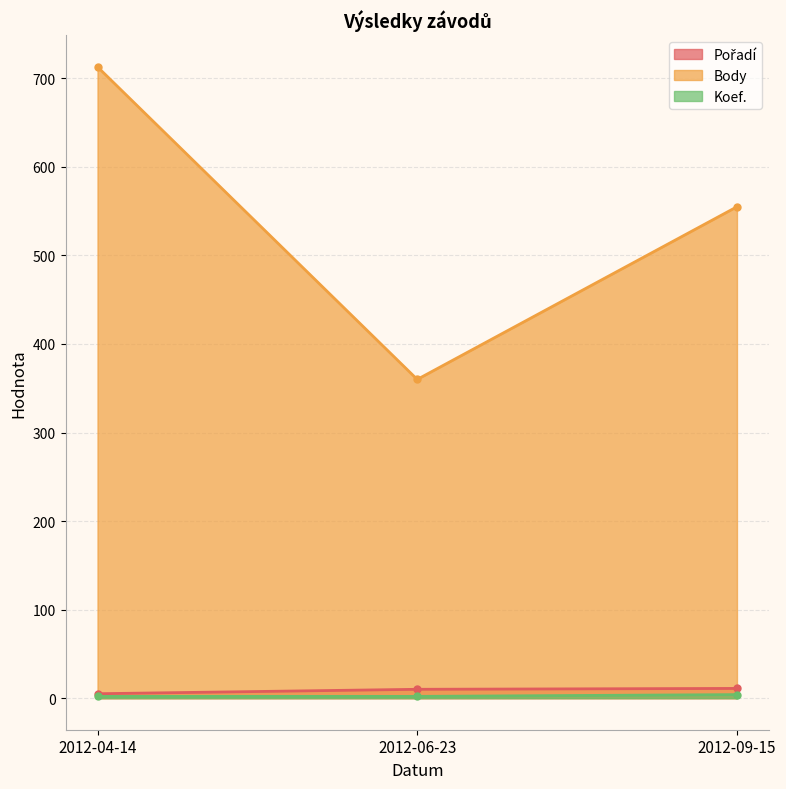

Between 2012-06-23 and 2012-04-14, which is larger?

2012-06-23